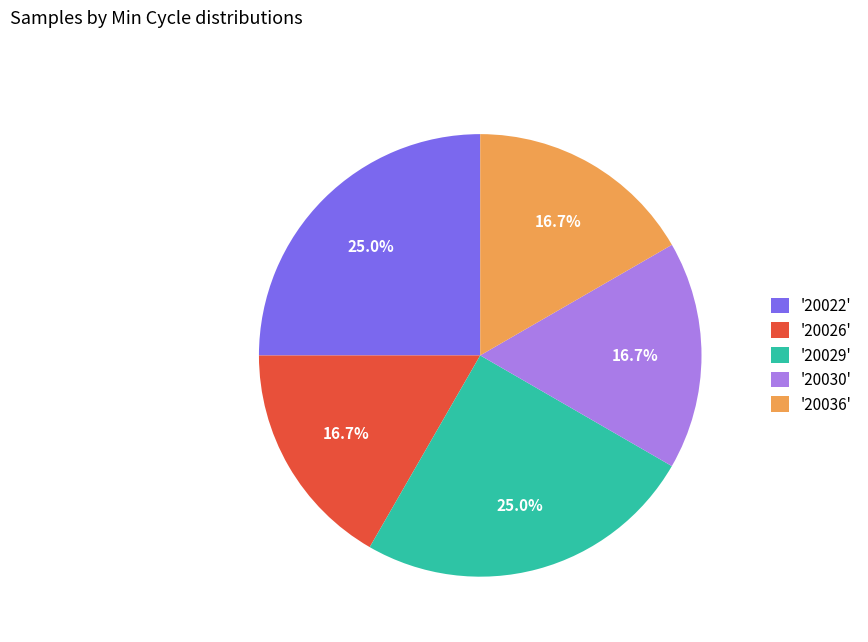

Do '20026' and '20036' together represent more than half of the pie?

No